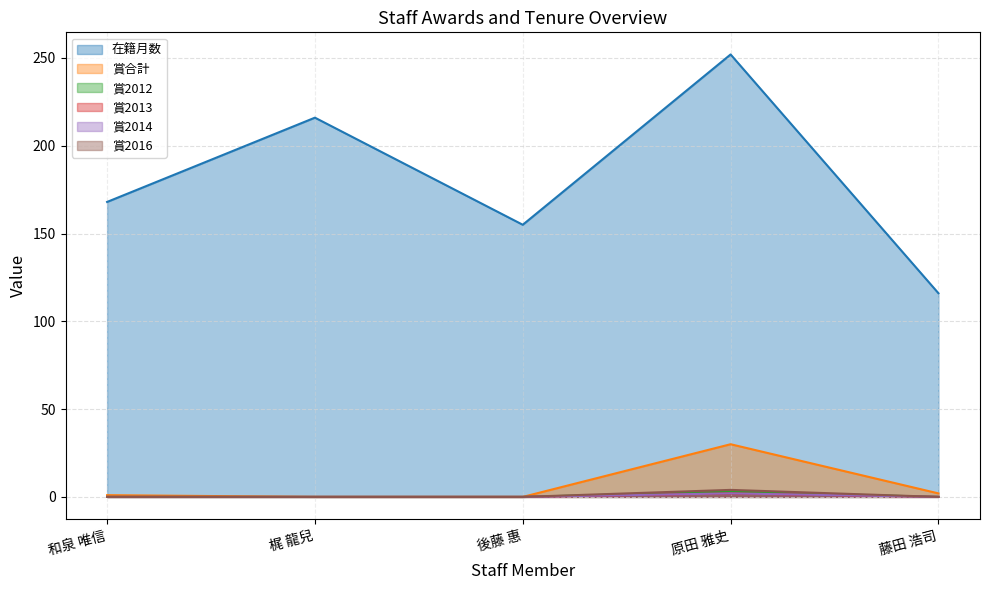

True or false: 賞2016 has more than 2 points higher than both neighbors.

False